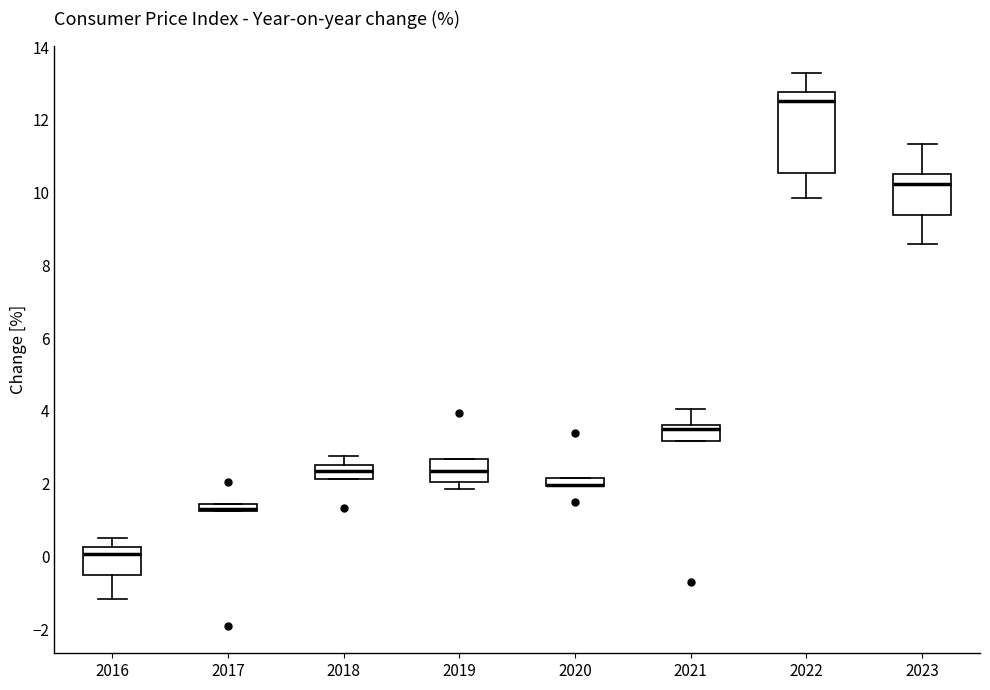

Comparing the boxes themselves (not the whiskers), which one is the tallest?

2022